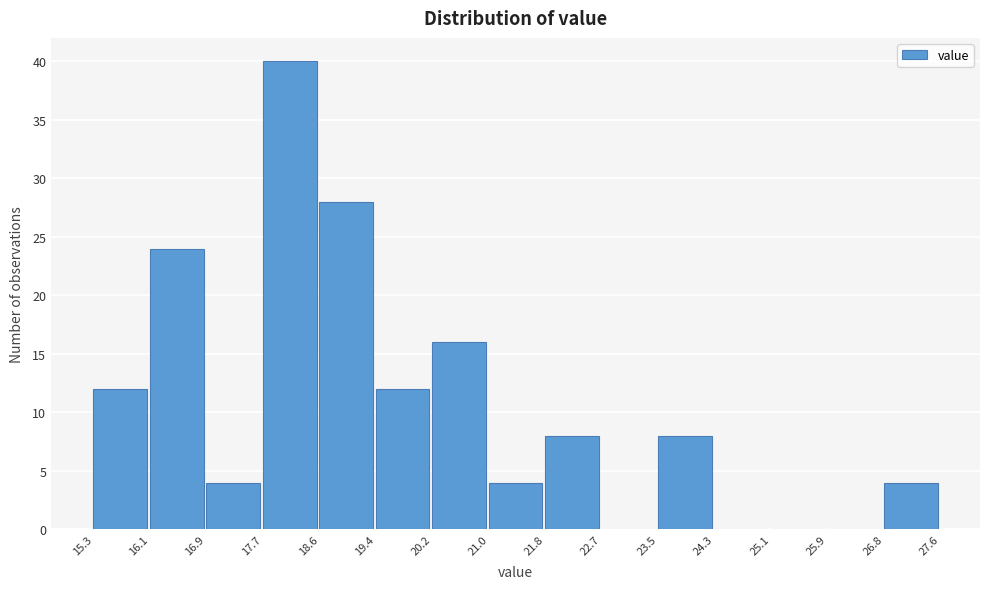

Reading left to right, list every bar in this chart as the range it spans on the x-axis followed by its height. The values are not printed on the chart, so give them approximately, as read against the axis.

15.3 to 16.1: 12
16.1 to 16.9: 24
16.9 to 17.7: 4
17.7 to 18.6: 40
18.6 to 19.4: 28
19.4 to 20.2: 12
20.2 to 21.0: 16
21.0 to 21.8: 4
21.8 to 22.7: 8
22.7 to 23.5: 0
23.5 to 24.3: 8
24.3 to 25.1: 0
25.1 to 25.9: 0
25.9 to 26.8: 0
26.8 to 27.6: 4